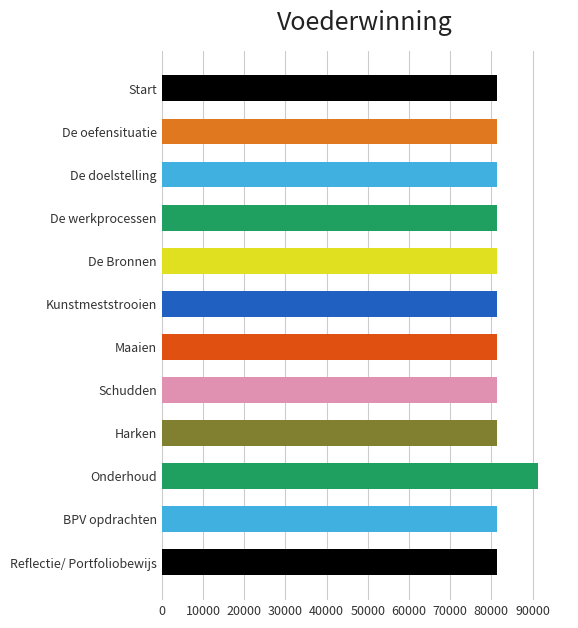

What is the average value?

82153